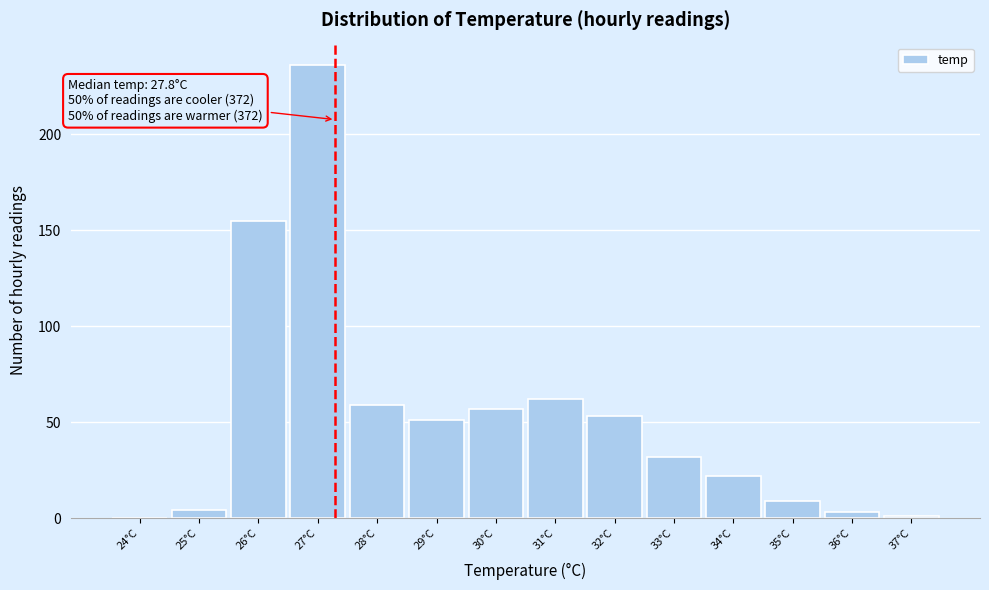

Reading left to right, what are all the values shown in this chart?

24°C=0	25°C=4	26°C=155	27°C=236	28°C=59	29°C=51	30°C=57	31°C=62	32°C=53	33°C=32	34°C=22	35°C=9	36°C=3	37°C=1